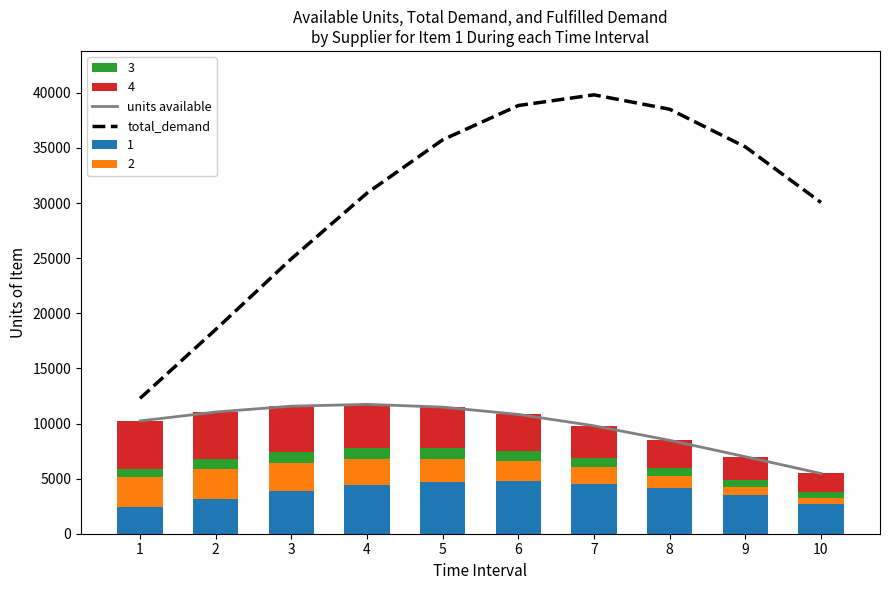

Which has a higher value, 9 or 2?

2